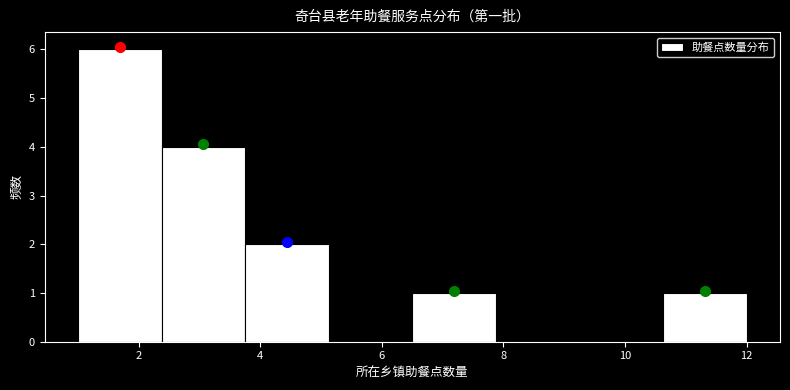

Reading left to right, transcribe this chart: for each bar, give the range it covers on the x-axis and its height. Neither the bar edges nor the heights are printed on the chart, so give them approximately, as read against the axes.

1.0 to 2.4: 6
2.4 to 3.8: 4
3.8 to 5.2: 2
5.2 to 6.6: 0
6.6 to 7.8: 1
7.8 to 9.2: 0
9.2 to 10.6: 0
10.6 to 12.0: 1